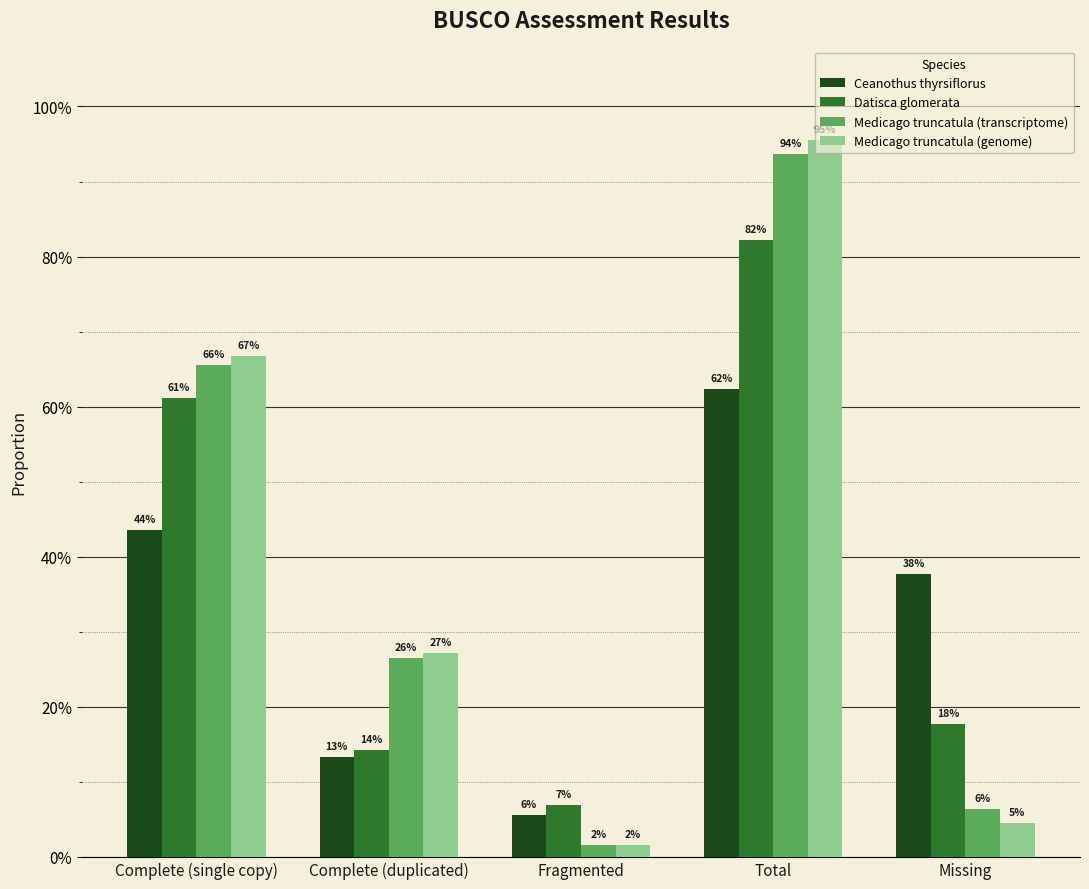

What is the difference between the Ceanothus thyrsiflorus values at Fragmented and Complete (single copy)?

0.4